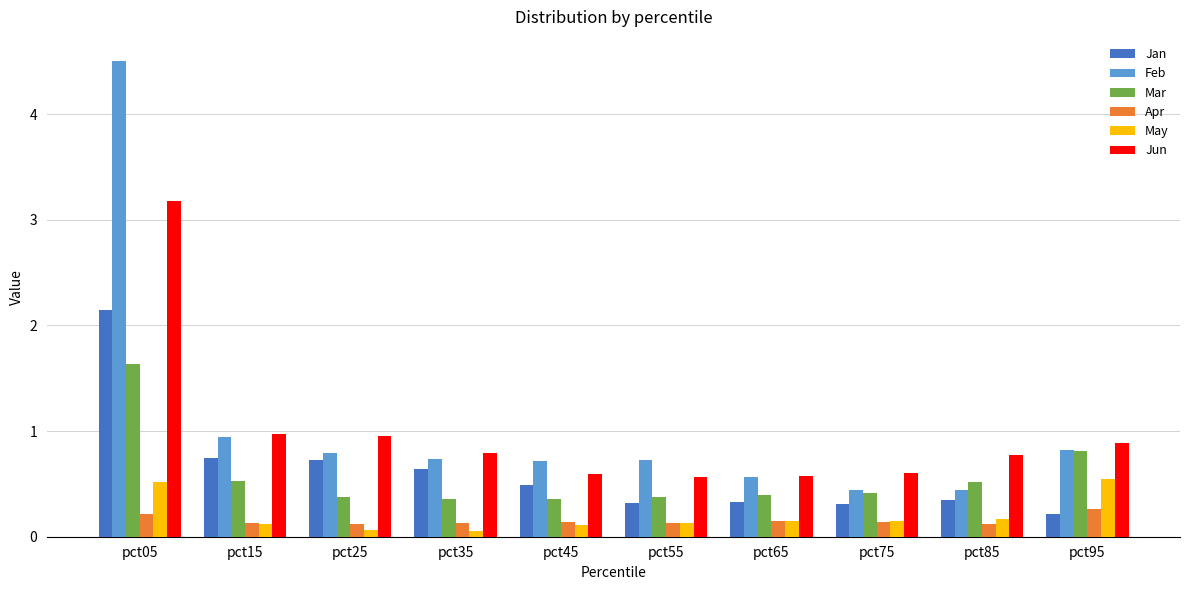

How many data points does each series have?

10